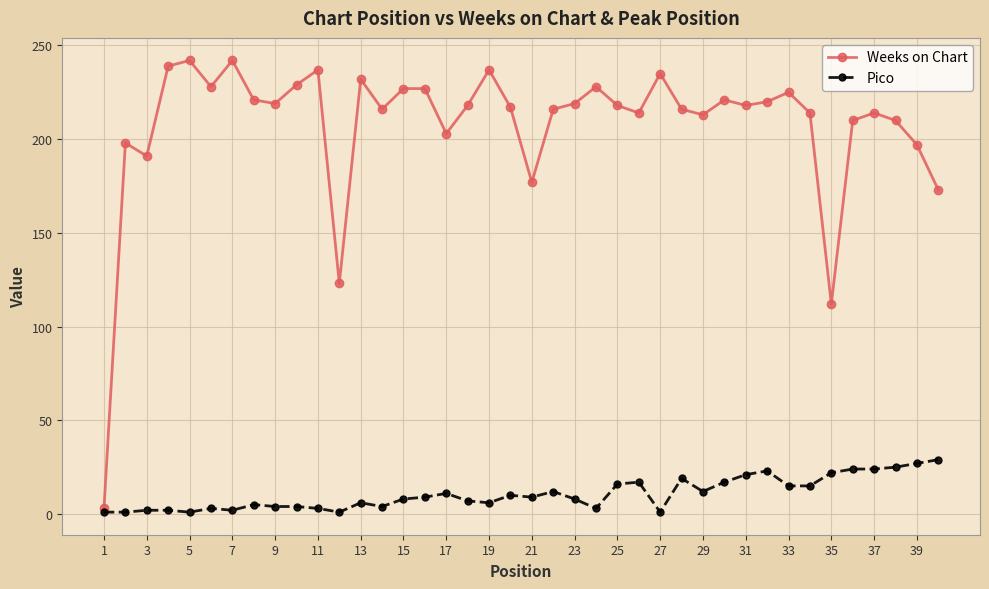

True or false: Weeks on Chart has more than 1 points higher than both neighbors.

True